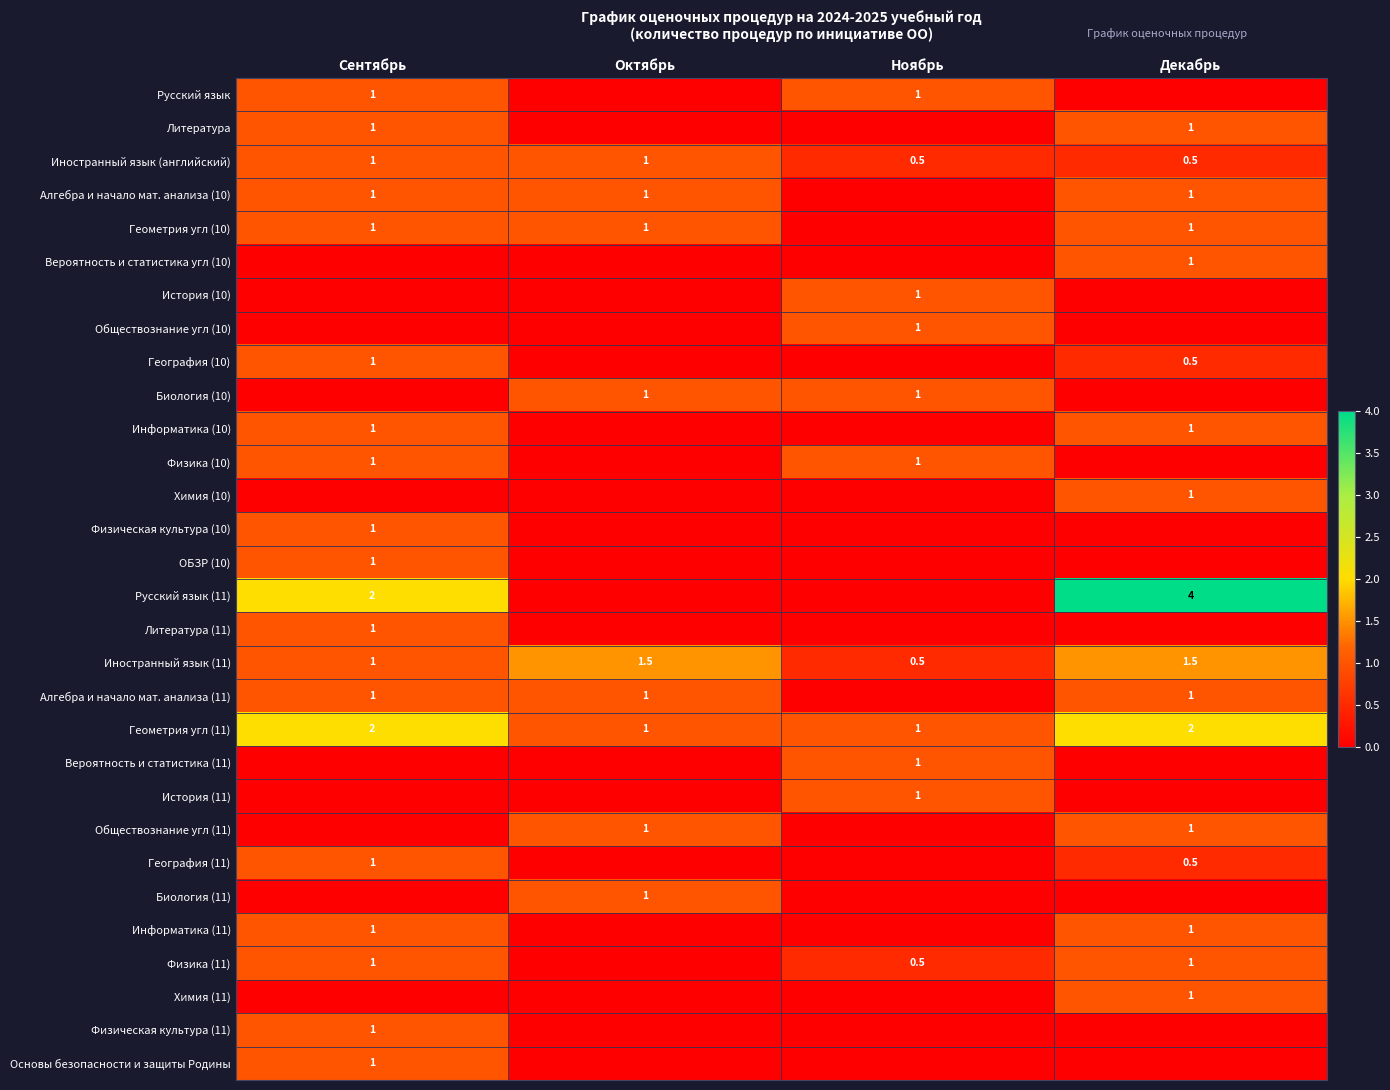

Which label corresponds to the smallest value in the chart?

Октябрь